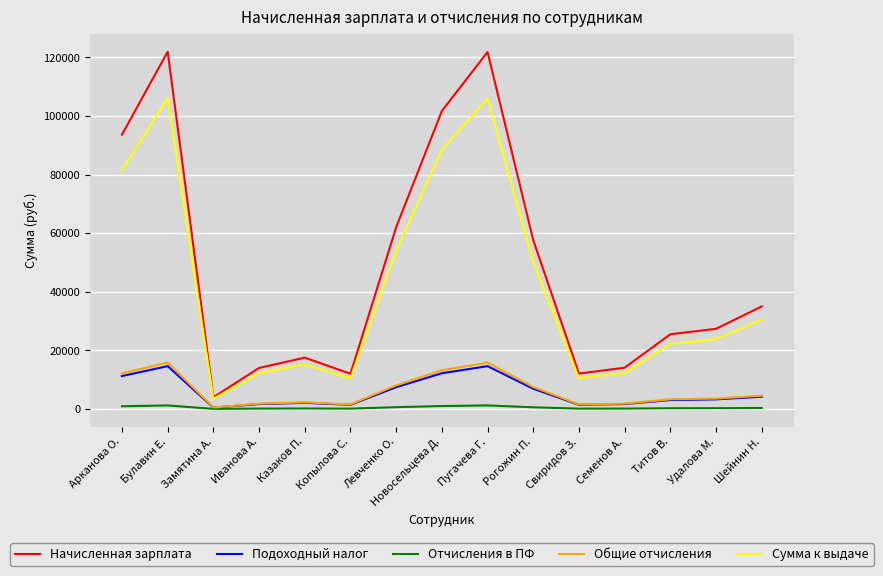

Which series has the largest range (max minus min)?

Начисленная зарплата